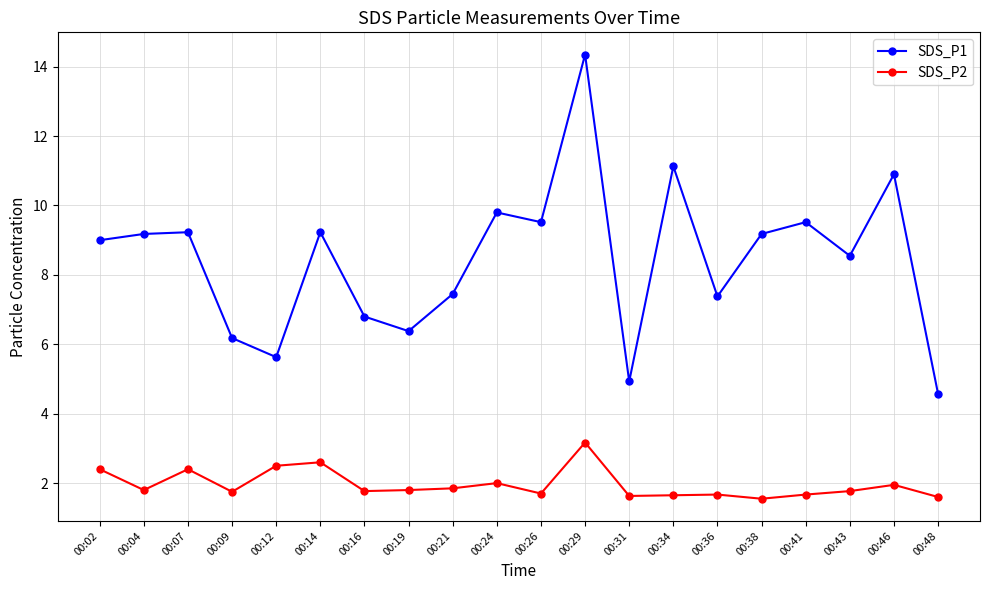

Which series has the largest range (max minus min)?

SDS_P1